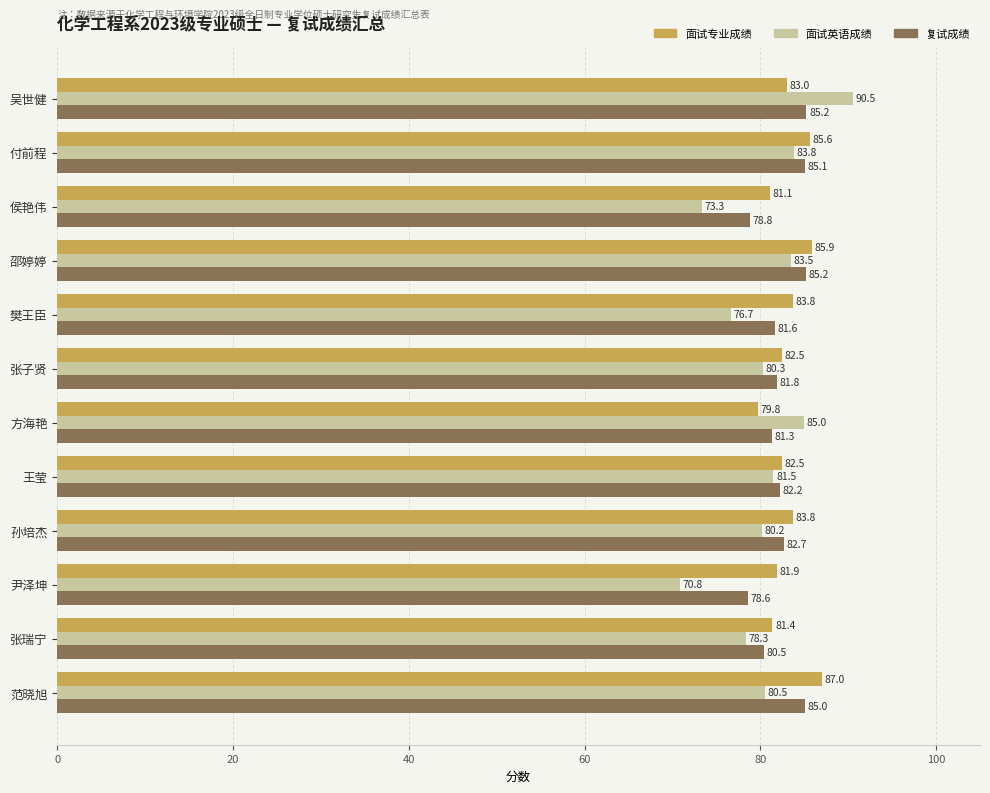

At which category is the sum across all series the highest?

吴世健